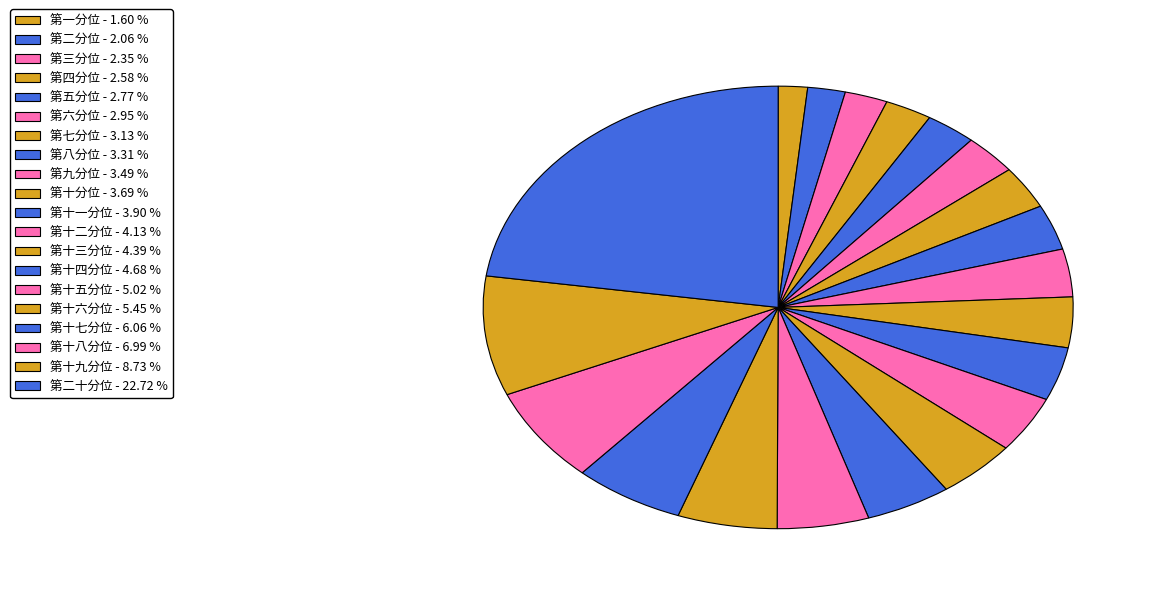

Does 第五分位 represent more than half of the total?

No